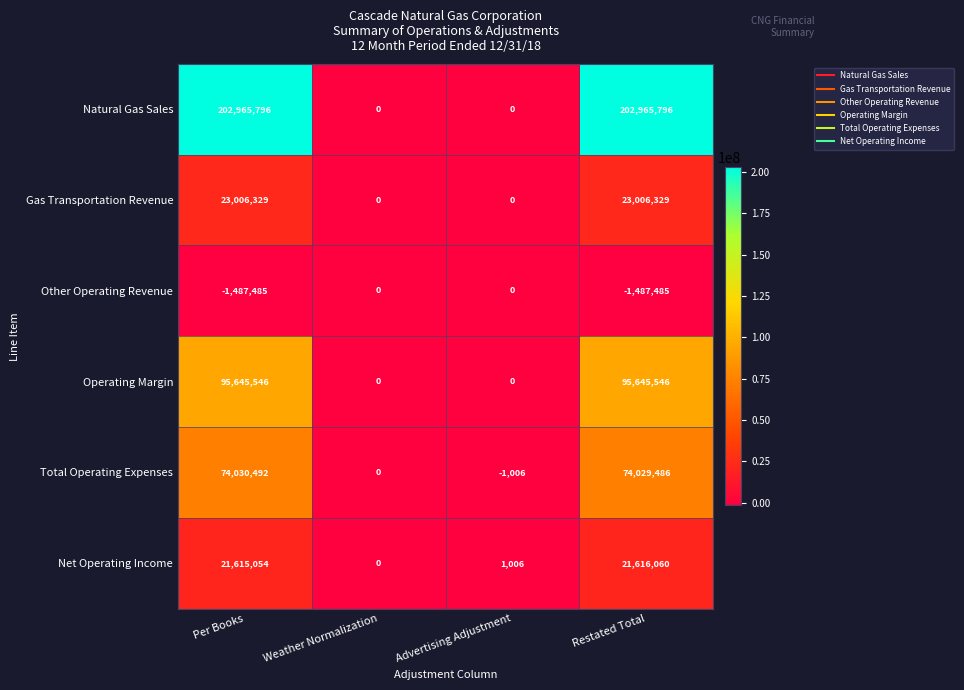

How many Operating Margin values are between 0 and 95645546?

4